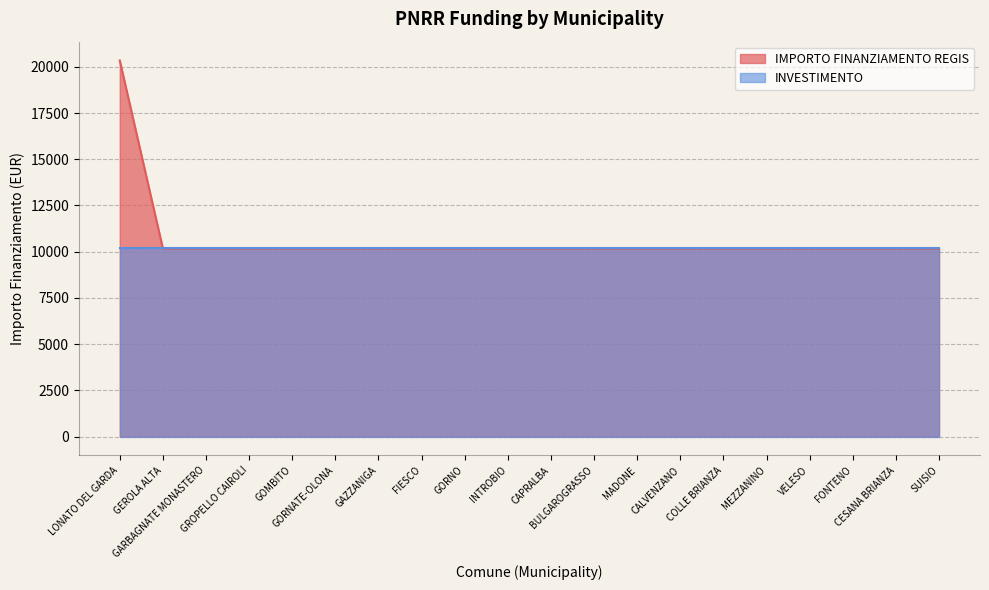

True or false: the data shows 10172 at GORNATE-OLONA.

True